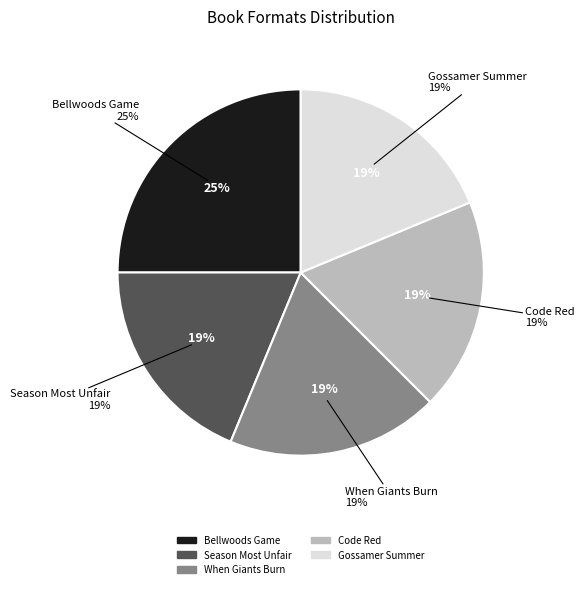

To the nearest percent, what percentage of the pie is Code Red?

19%